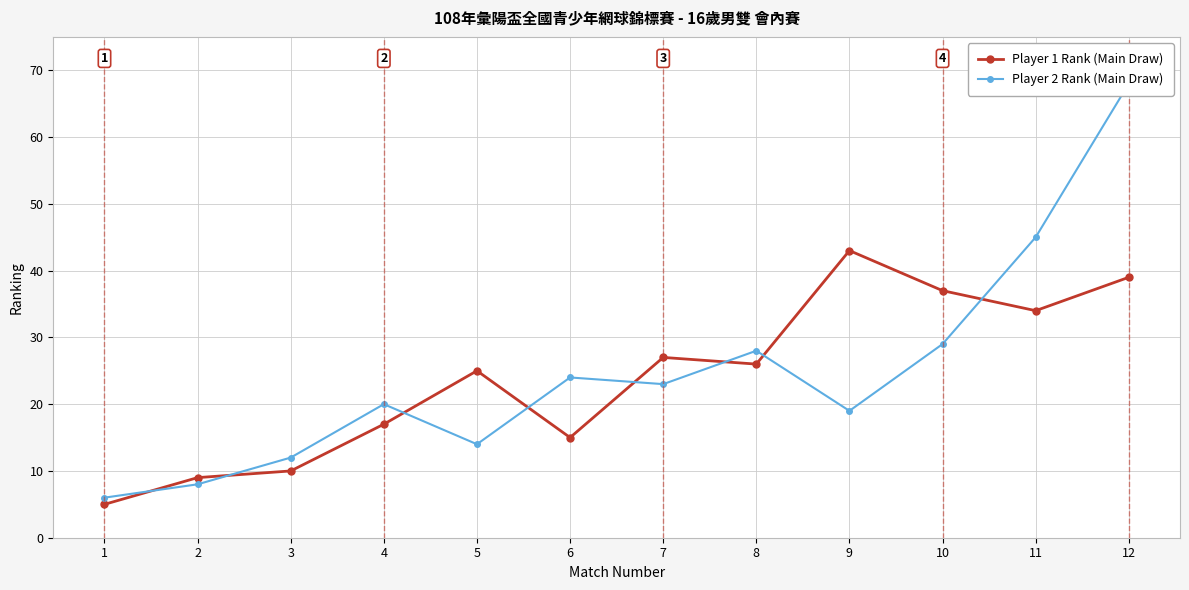

How many lines are shown in the chart?

2